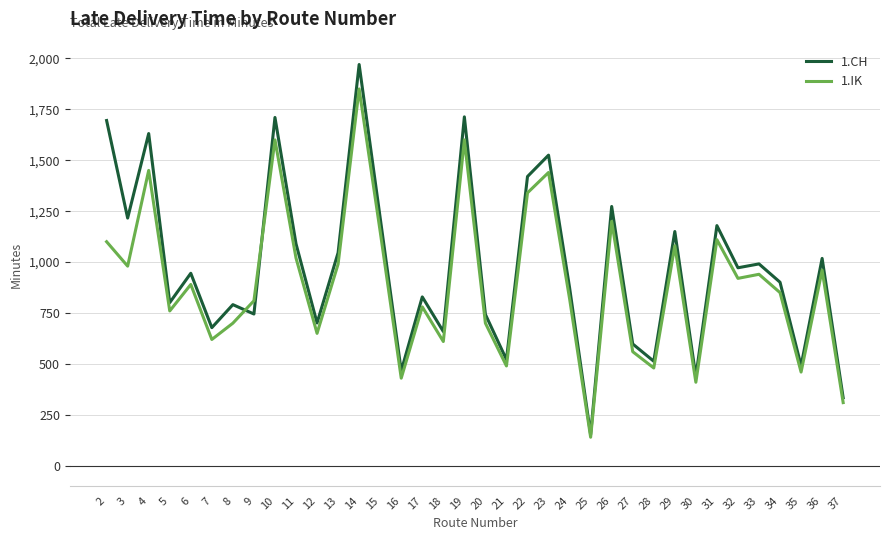

Does the chart have visible grid lines?

Yes